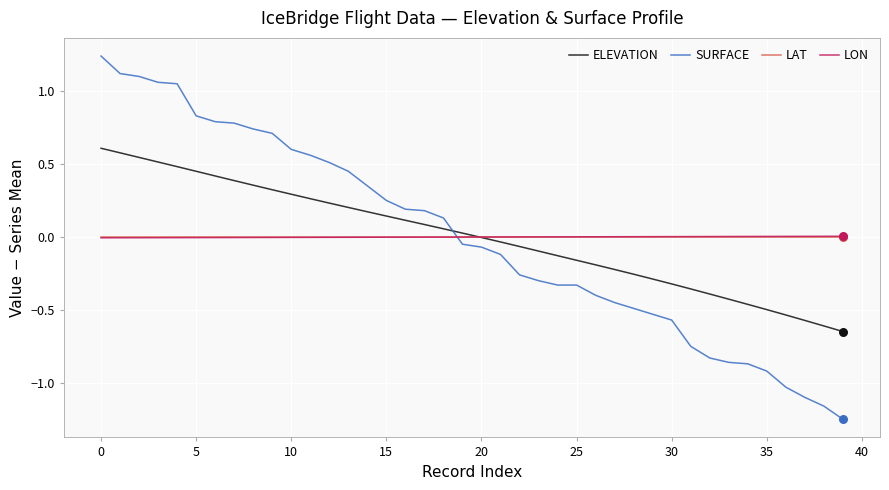

Which series has the largest range (max minus min)?

SURFACE